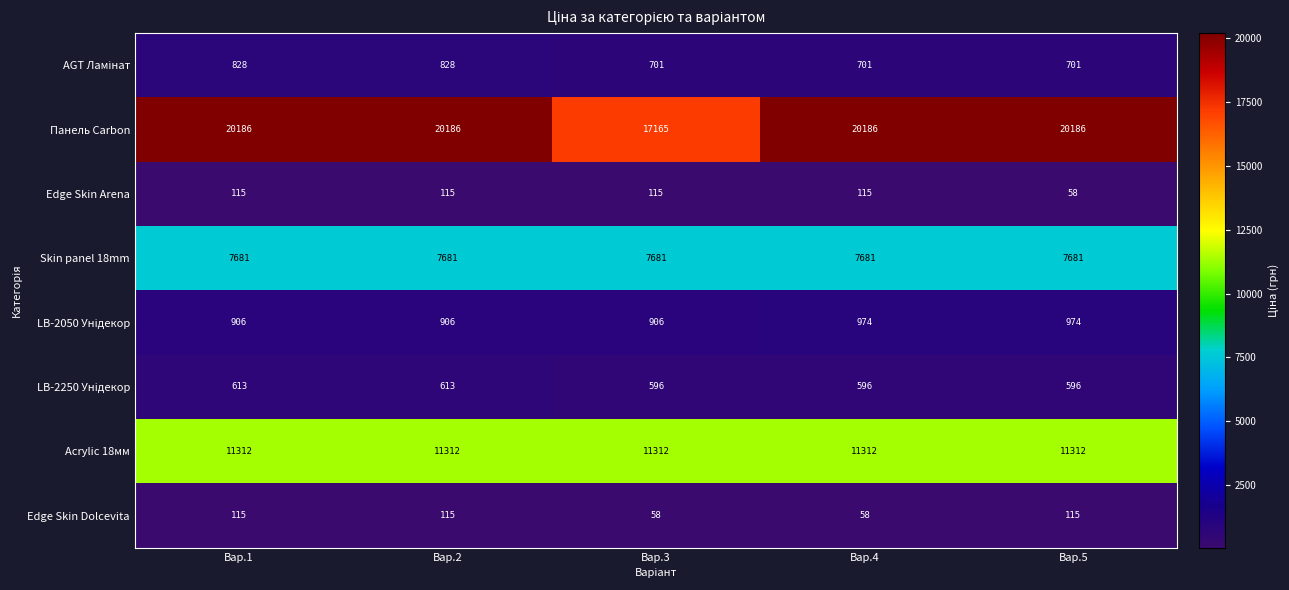

Where is Панель Carbon nearest to the value 18675?

Вар.3